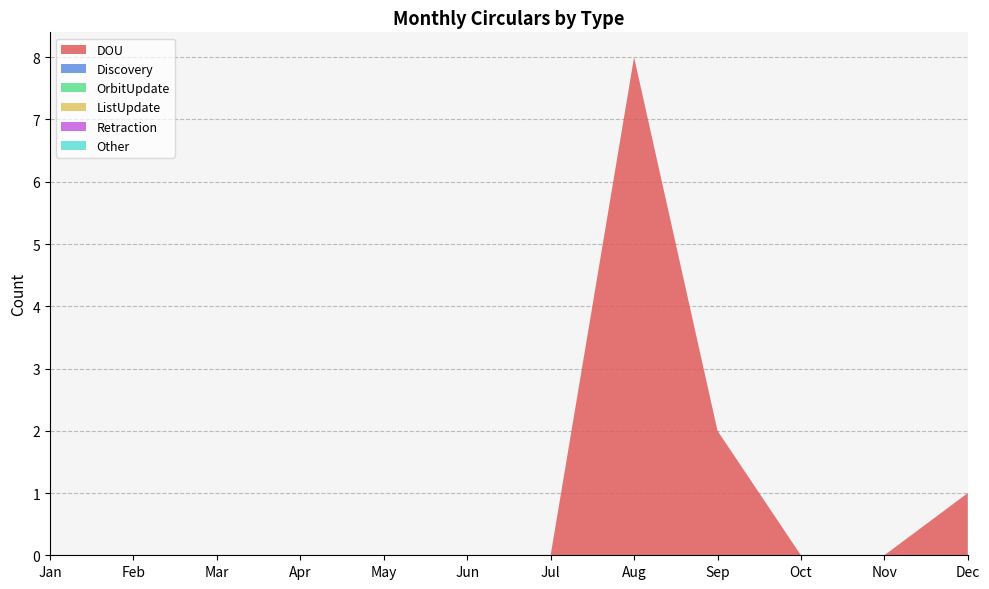

Reading right to left, transcribe all the data shown in this chart.

DOU: 1	0	0	2	8	0	0	0	0	0	0	0
Discovery: 0	0	0	0	0	0	0	0	0	0	0	0
OrbitUpdate: 0	0	0	0	0	0	0	0	0	0	0	0
ListUpdate: 0	0	0	0	0	0	0	0	0	0	0	0
Retraction: 0	0	0	0	0	0	0	0	0	0	0	0
Other: 0	0	0	0	0	0	0	0	0	0	0	0